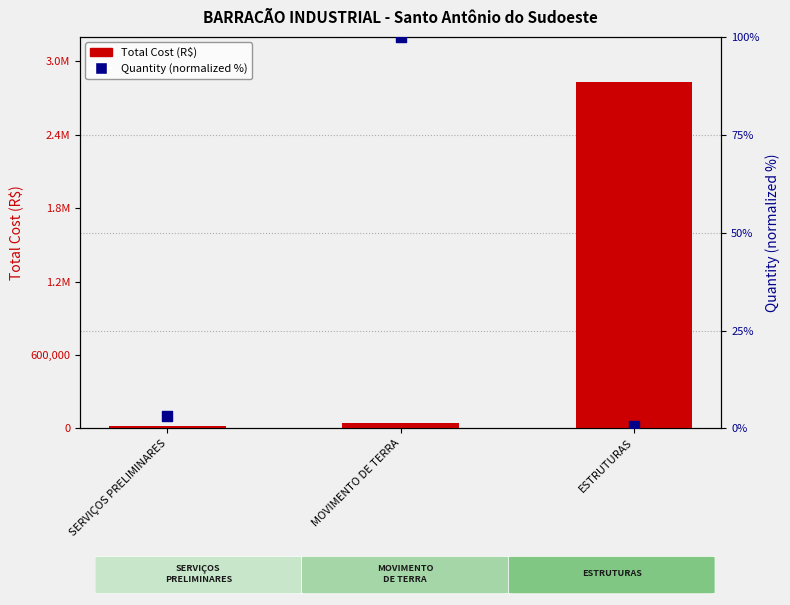

What are all the series names shown in the legend?

Total Cost (R$), Quantity (normalized %)